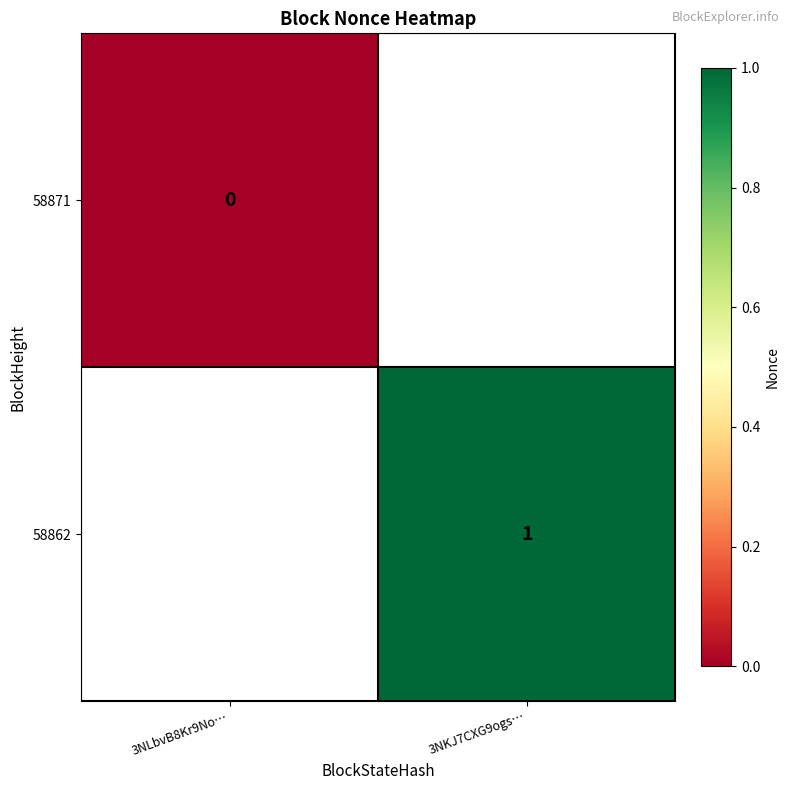

The 58862 series shows 1 at 3NKJ7CXG9ogs…. True or false?

True